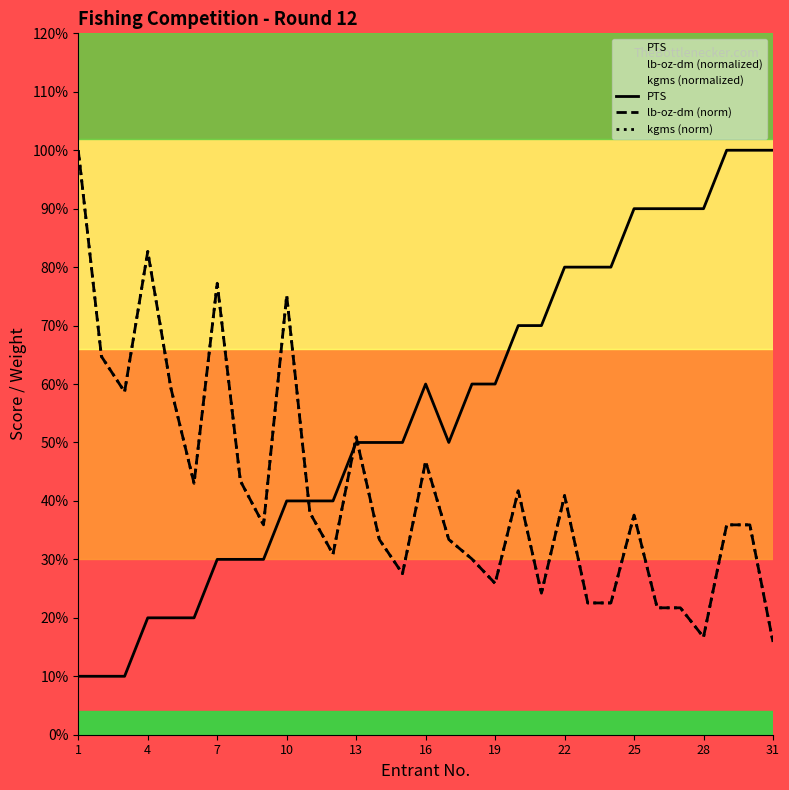

How many intersections are there between kgms (norm) and PTS?

3